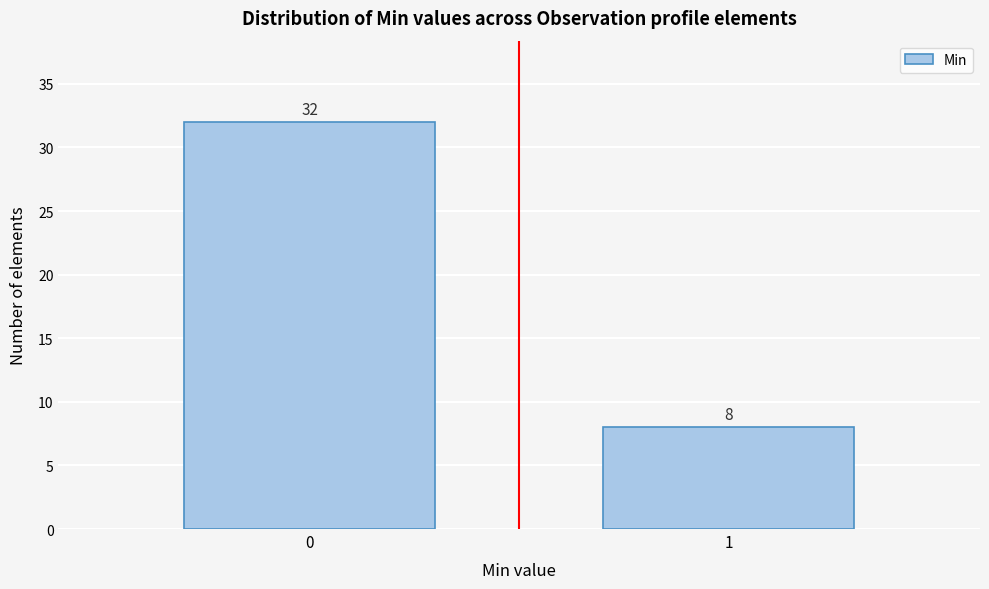

Reading right to left, extract all data points from this chart.

1=8	0=32